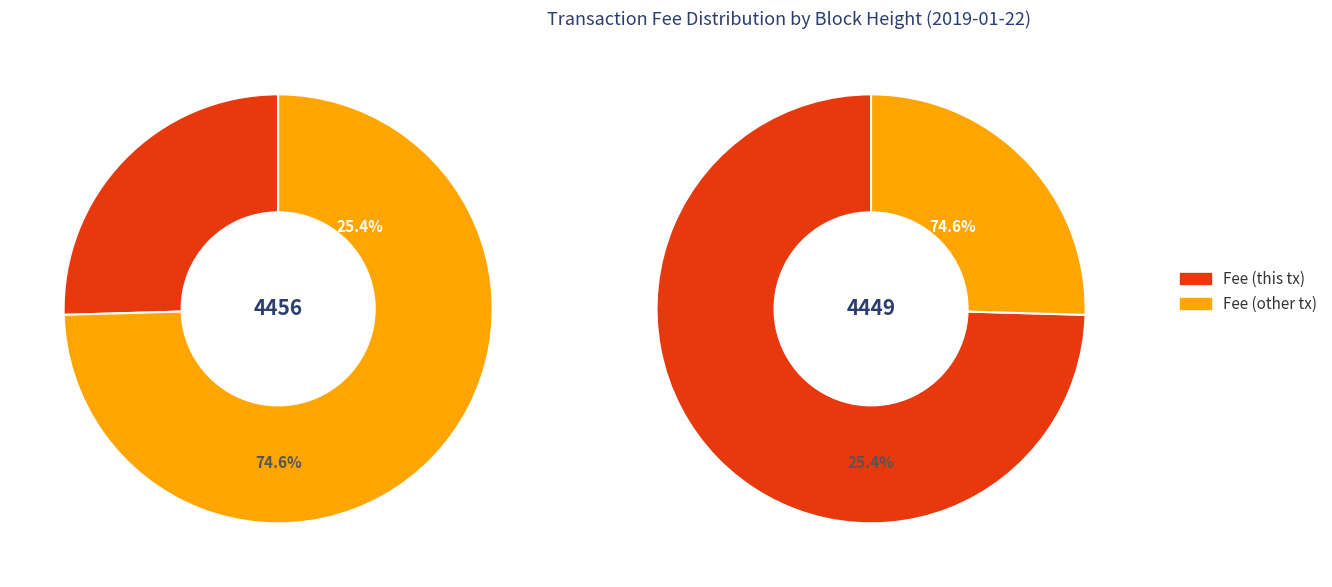

How many slices are in this pie chart?

2